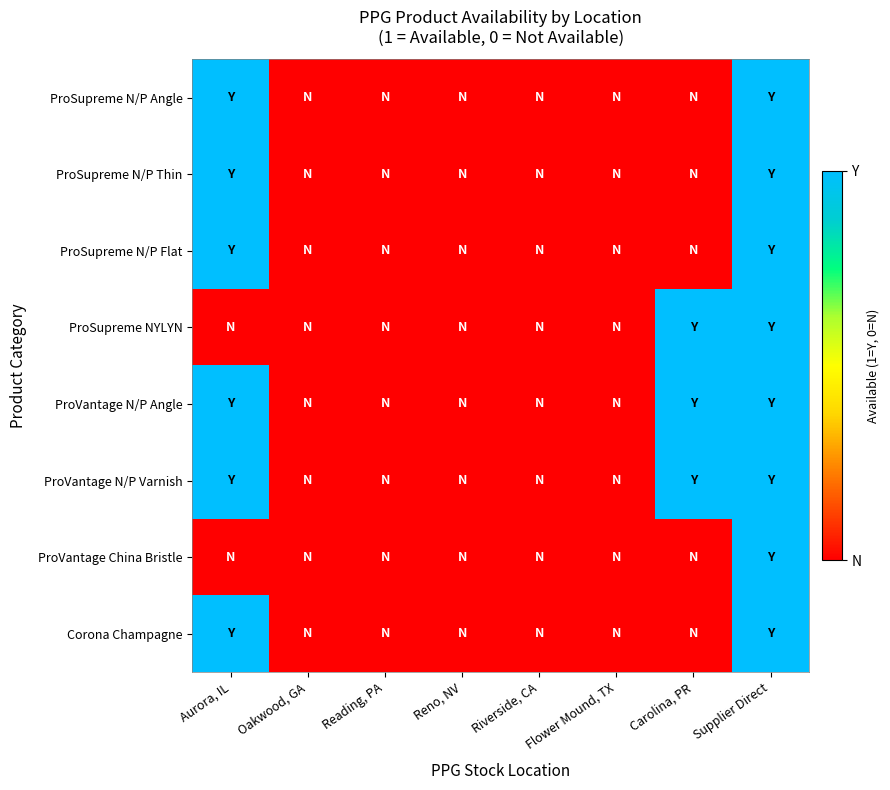

At how many categories does at least one series exceed 0?

3